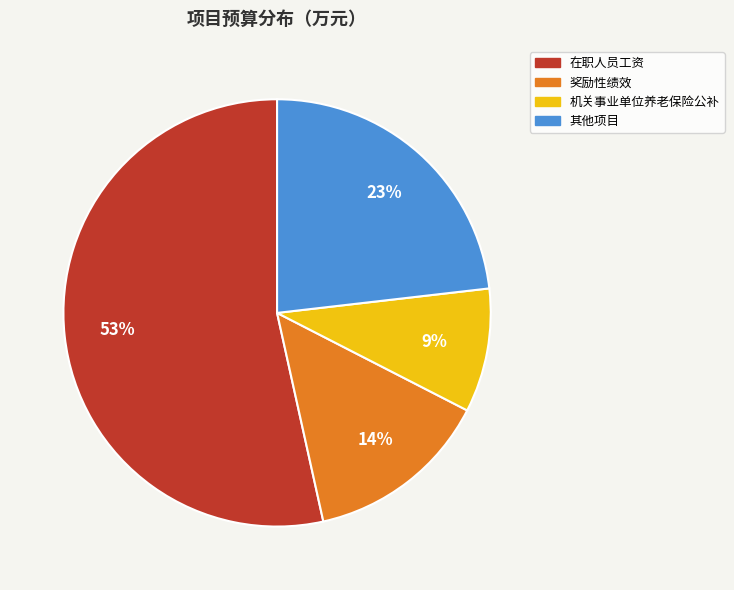

Does any single category account for the majority?

Yes